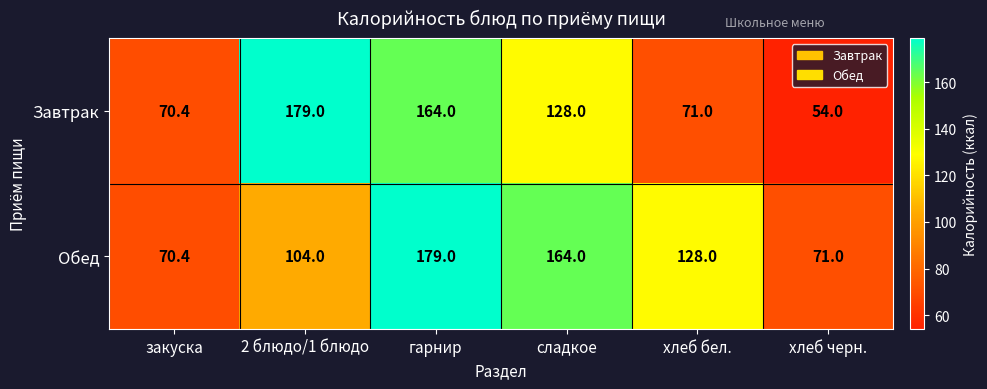

At гарнир, list the series in order from largest to smallest.

Обед, Завтрак